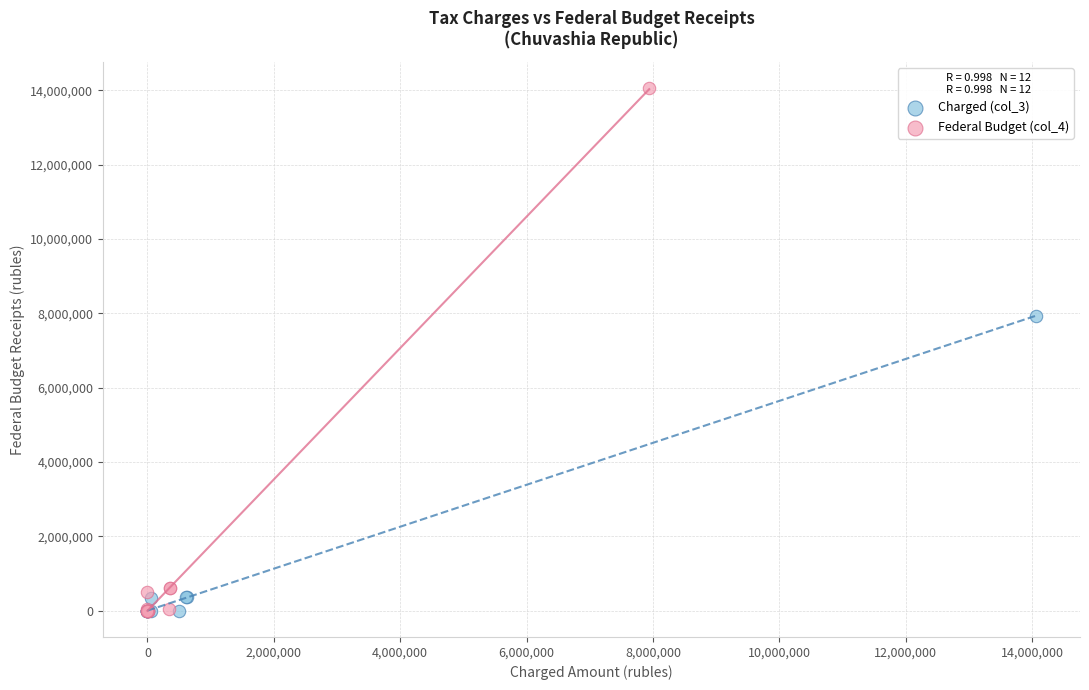

Which series contains the highest Y value?

Federal Budget (col_4)